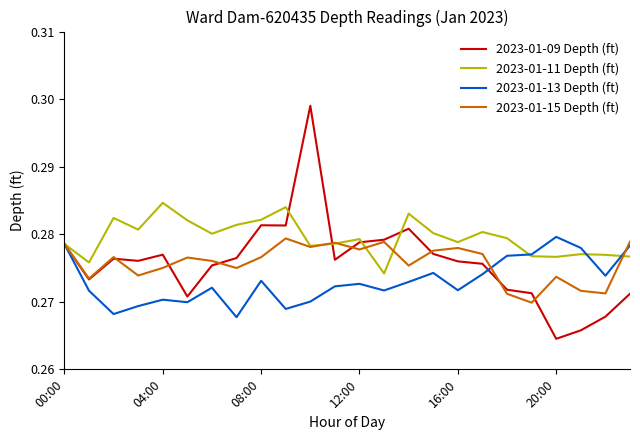

Which series has the widest spread of values?

2023-01-09 Depth (ft)